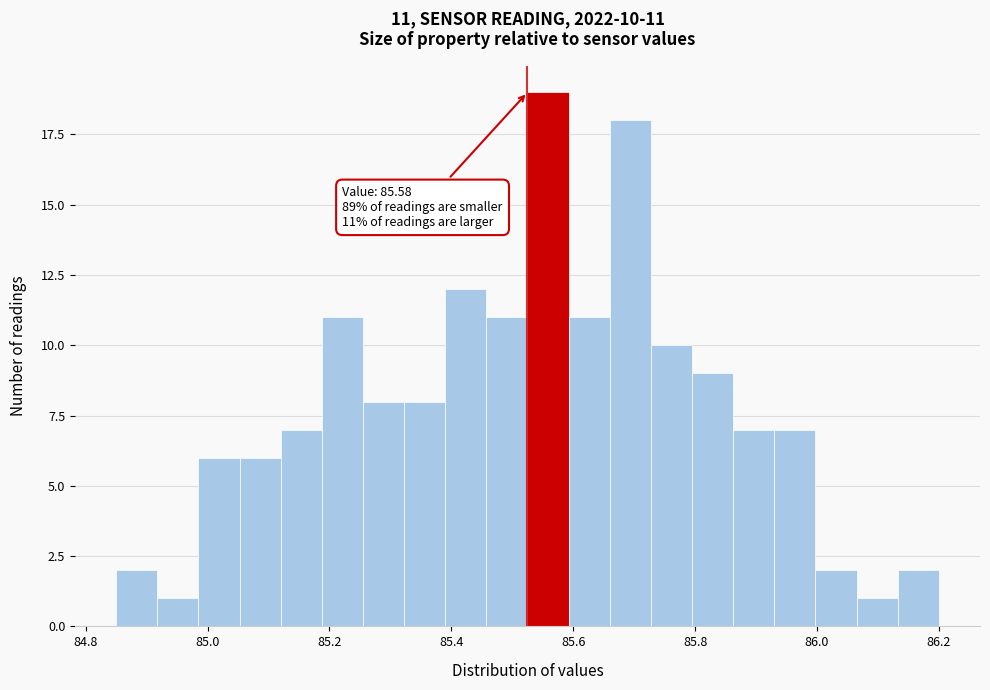

Read against the x-axis, roughly where is the centre of the tallest bar?

85.56